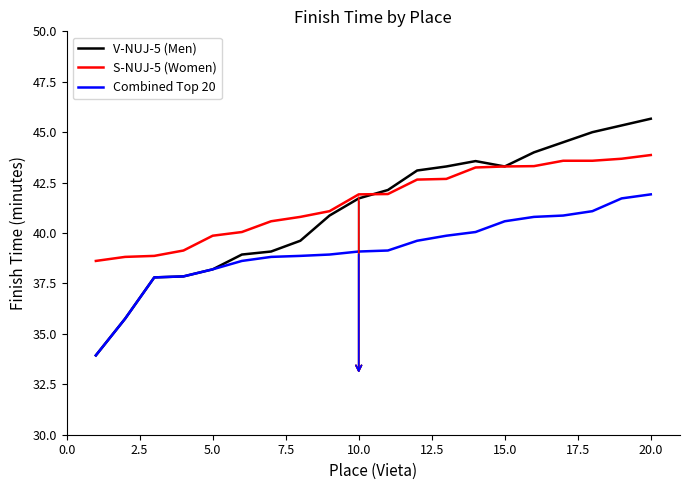

Rank the series by their maximum value, from lowest to highest.

Combined Top 20, S-NUJ-5 (Women), V-NUJ-5 (Men)